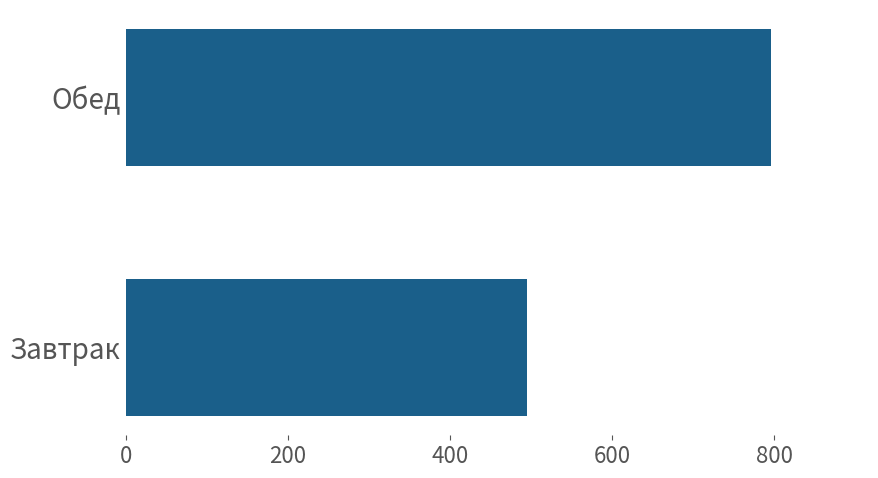

Reading top to bottom, list all the values displayed in this chart.

Обед=796.5	Завтрак=495.3